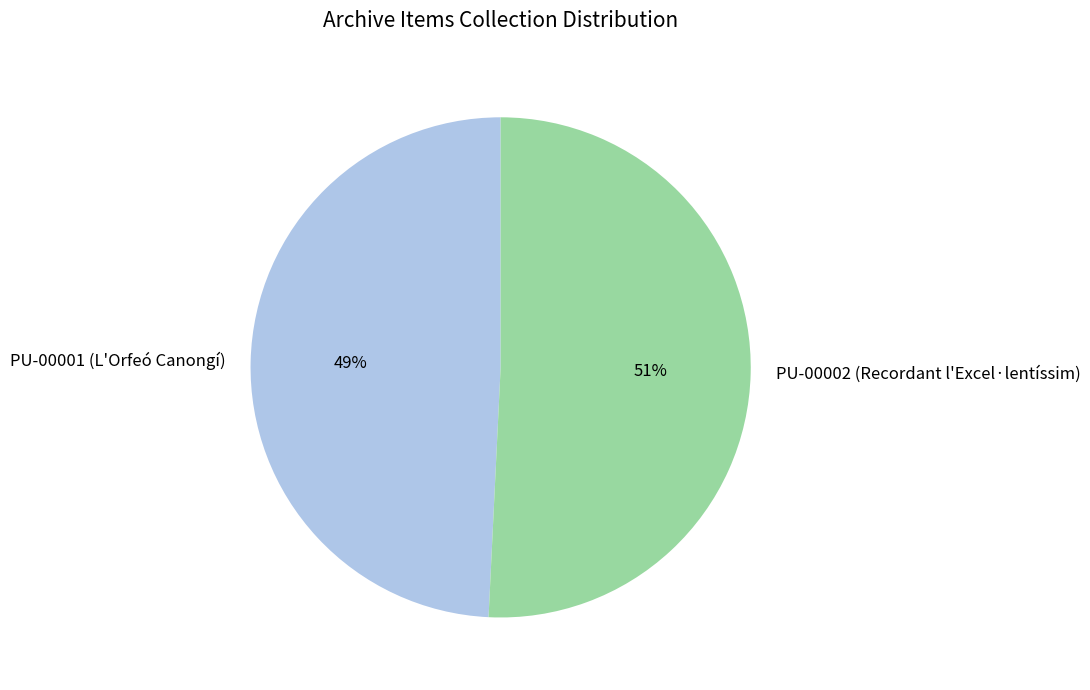

What is the largest slice in the pie chart?

PU-00002 (Recordant l'Excel·lentíssim)